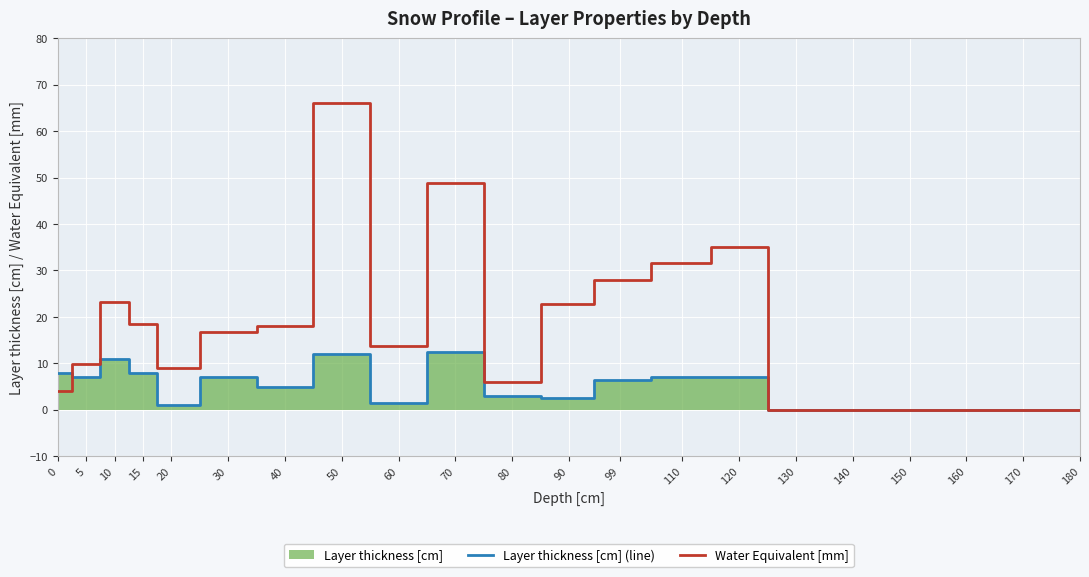

Which series has the largest range (max minus min)?

Water Equivalent [mm]